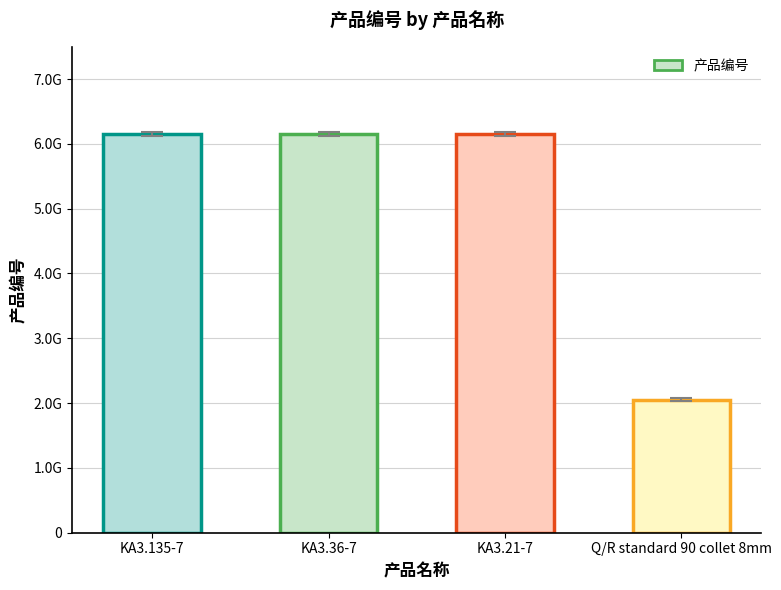

What is the smallest value displayed?

2050503533